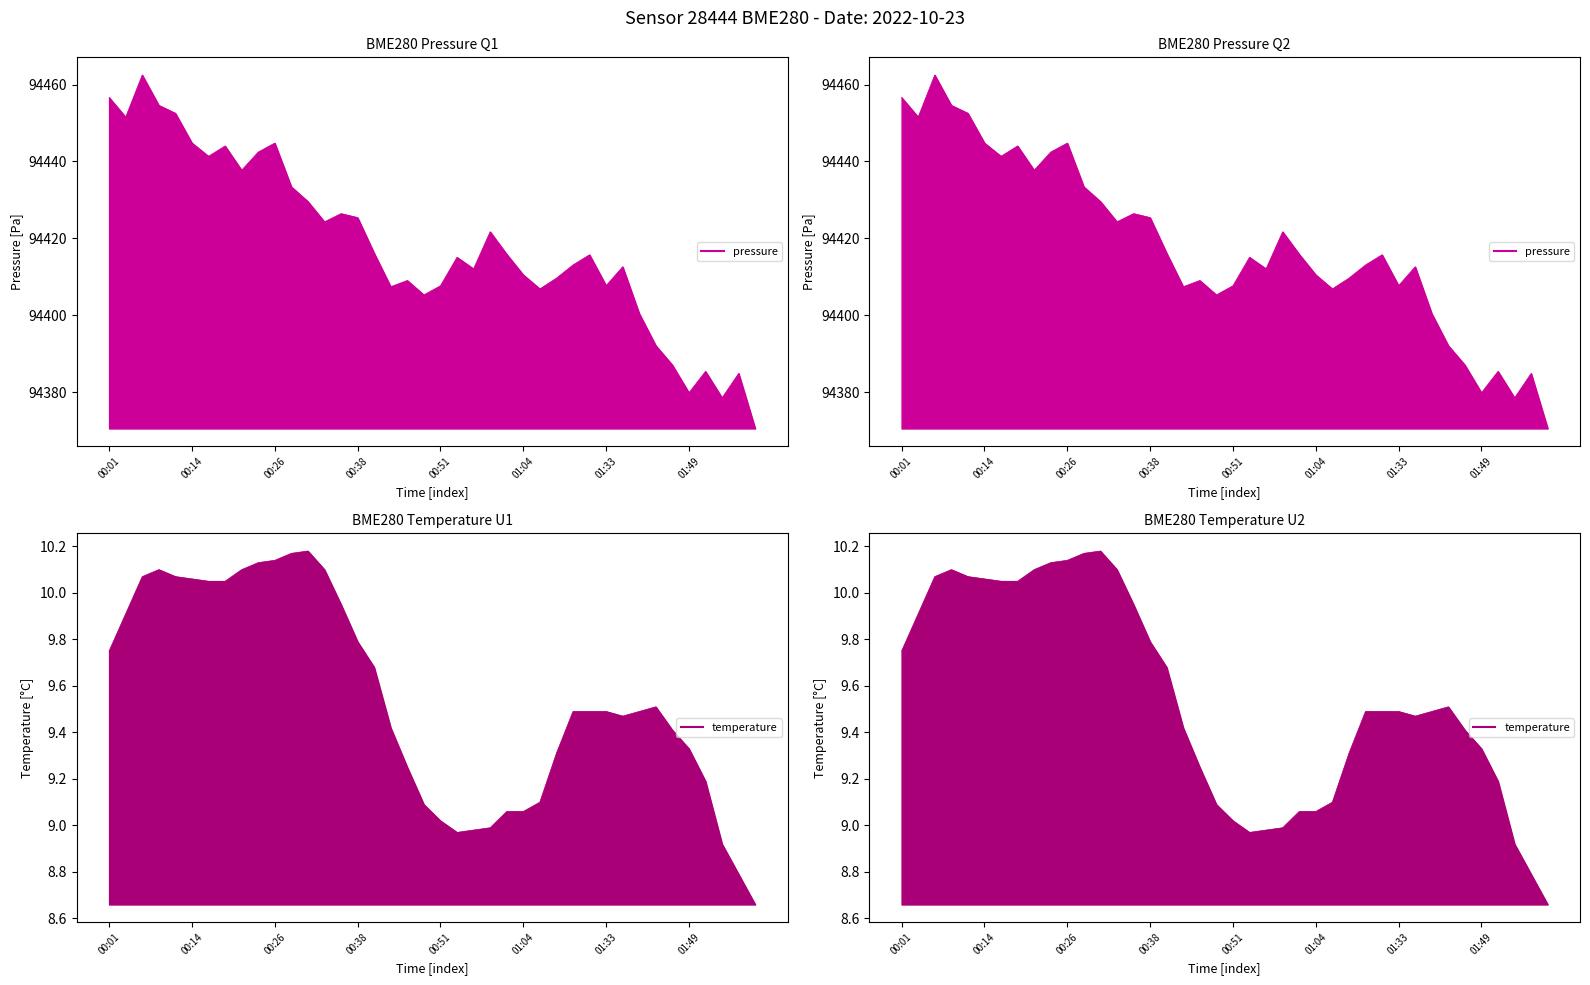

What is the sum of all pressure values?

3776737.8